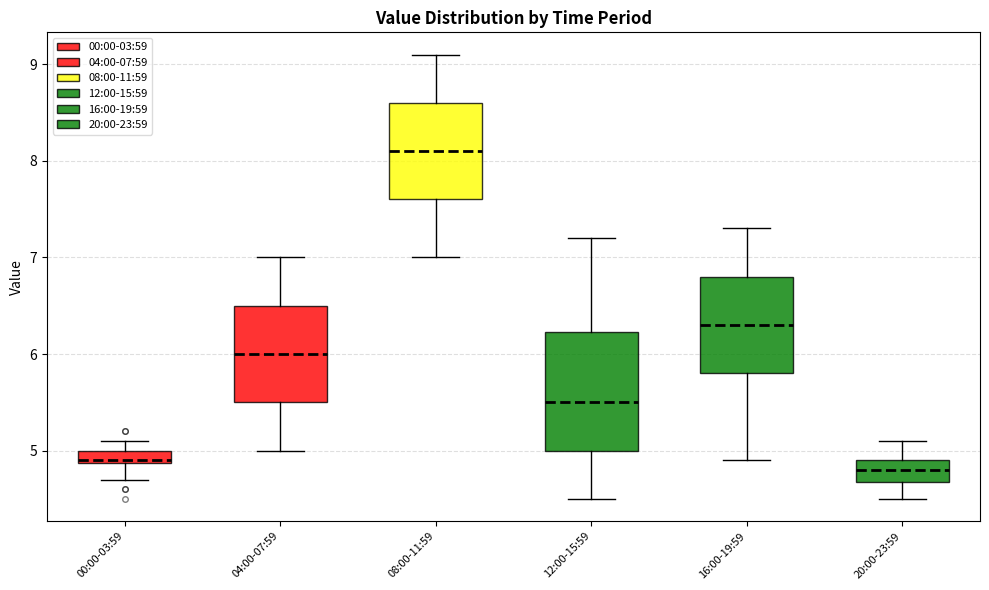

Which box has the lowest median line?

20:00-23:59